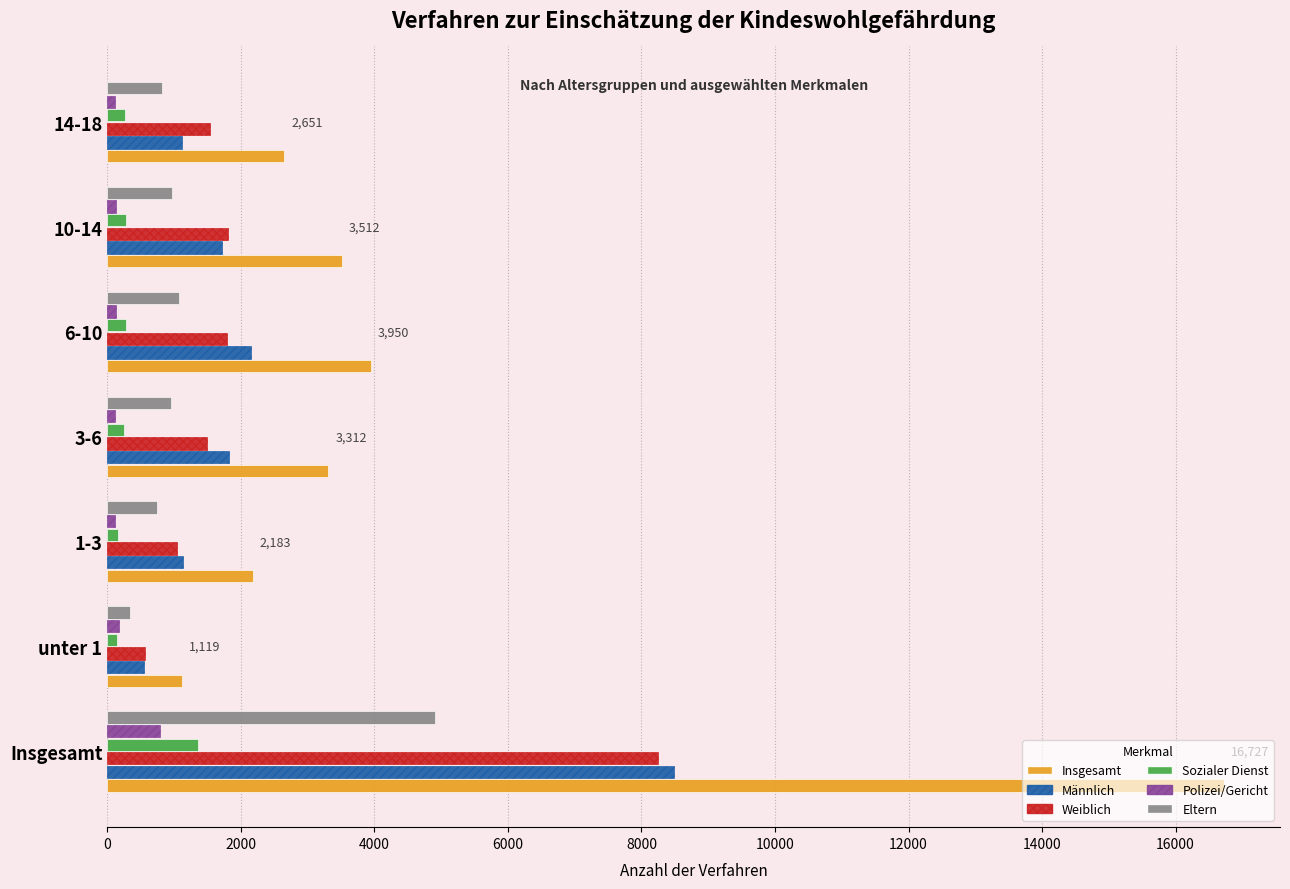

What is the average value of the Insgesamt series?

4779